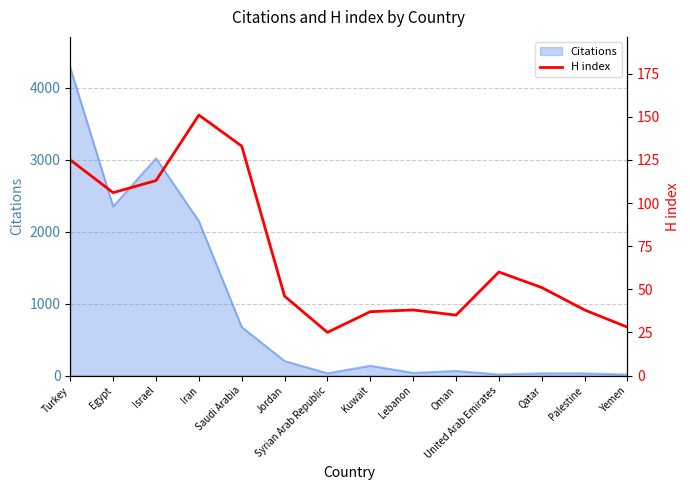

How many points are lower than both their immediate neighbors (excluding endpoints)?

3